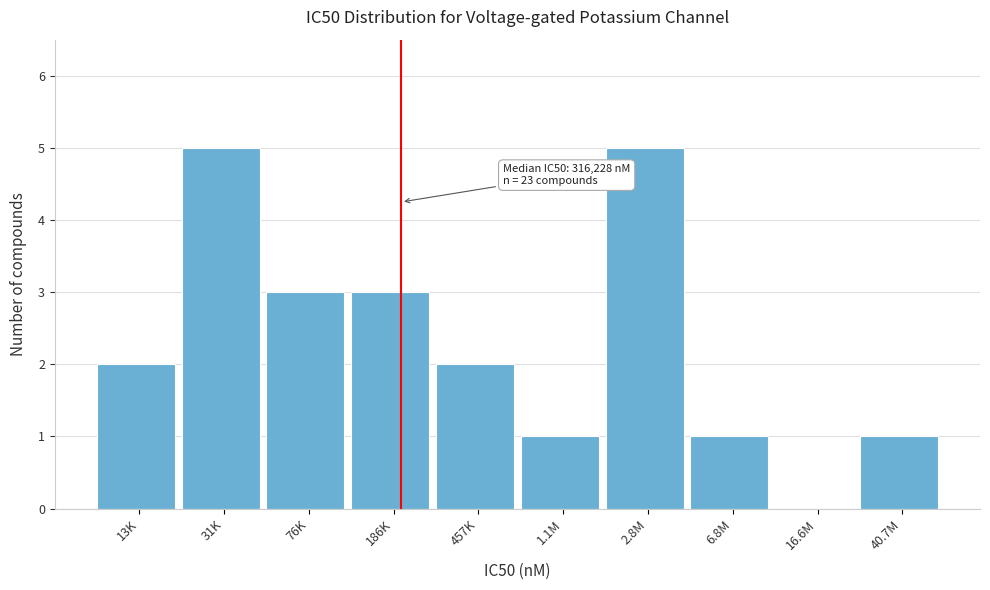

Reading right to left, what are all the values shown in this chart?

40.7M=1	16.6M=0	6.8M=1	2.8M=5	1.1M=1	457K=2	186K=3	76K=3	31K=5	13K=2